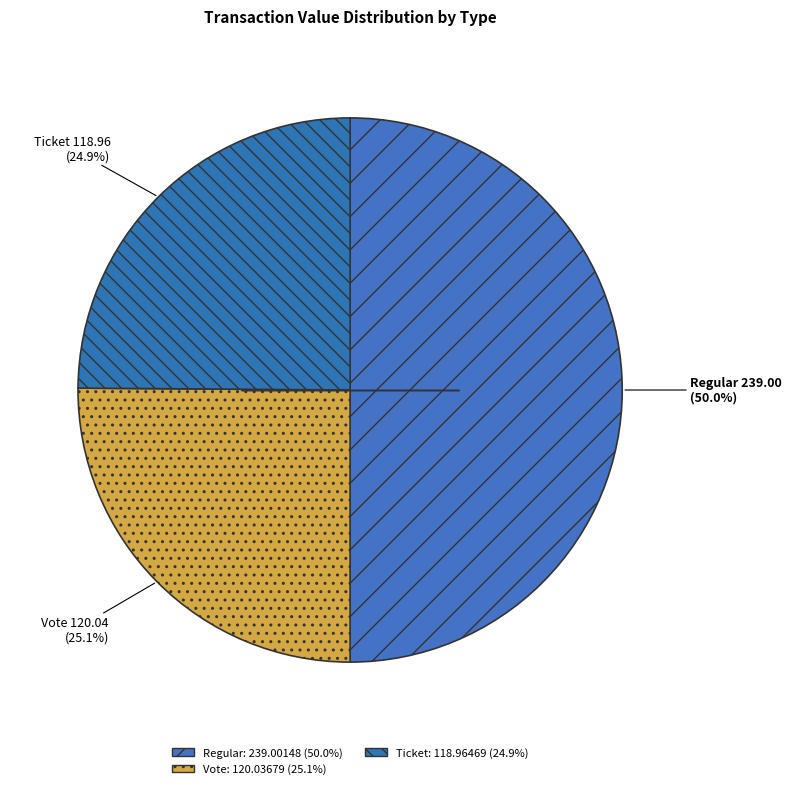

Count the number of slices in the pie.

3